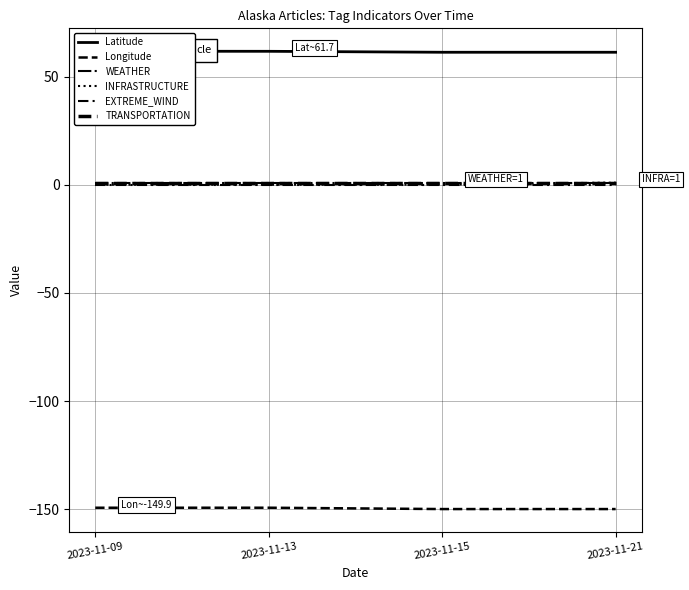

List the labels in order of TRANSPORTATION value, largest first.

2023-11-09, 2023-11-13, 2023-11-15, 2023-11-21